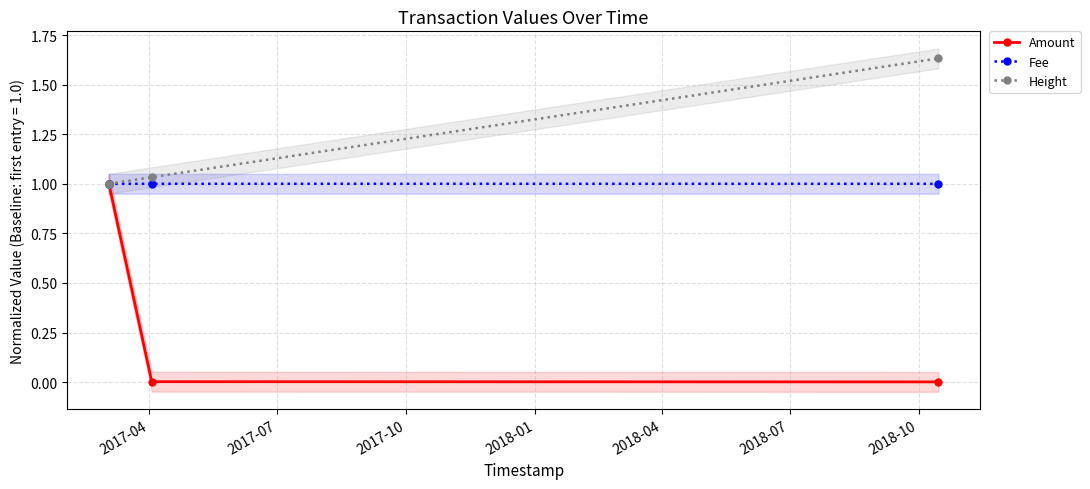

What is the difference between the maximum and minimum values in the Height series?

0.6